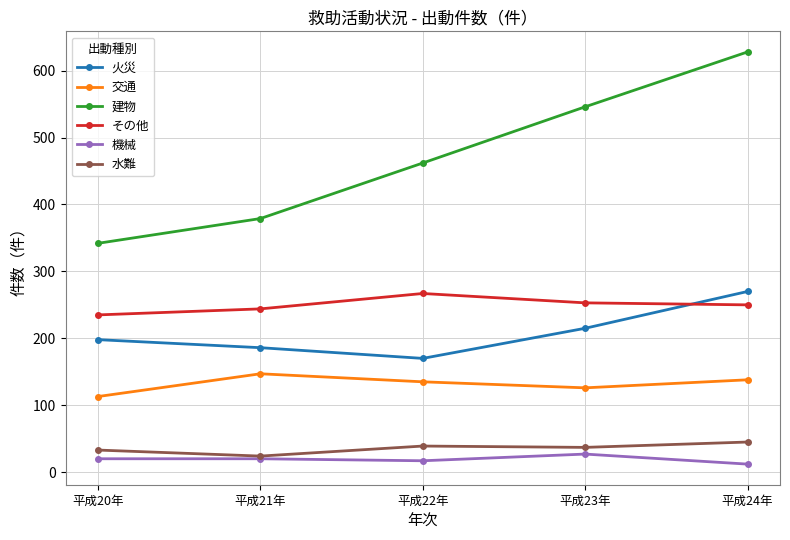

The 機械 series shows 27 at 平成23年. True or false?

True